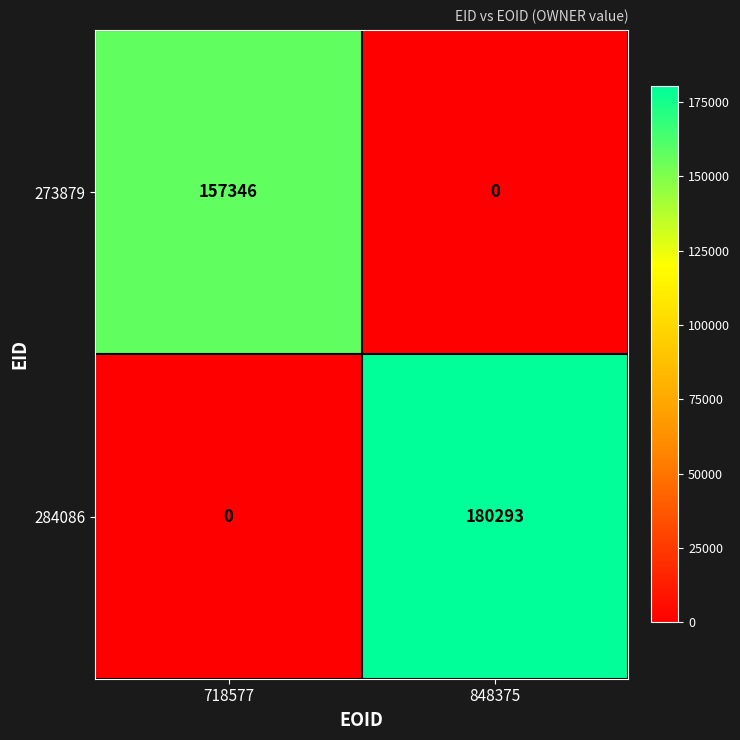

Which series has the largest range (max minus min)?

284086